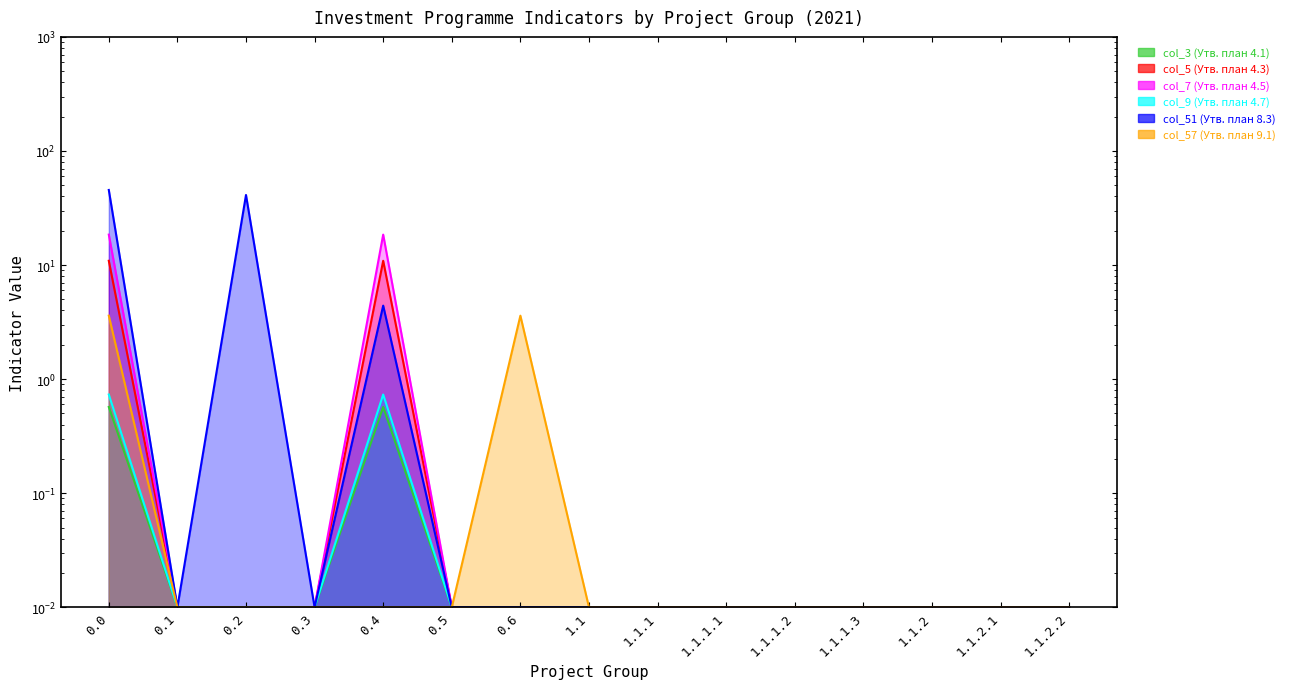

What is the difference between the maximum and minimum values in the col_5 (Утв. план 4.3) series?

10.9